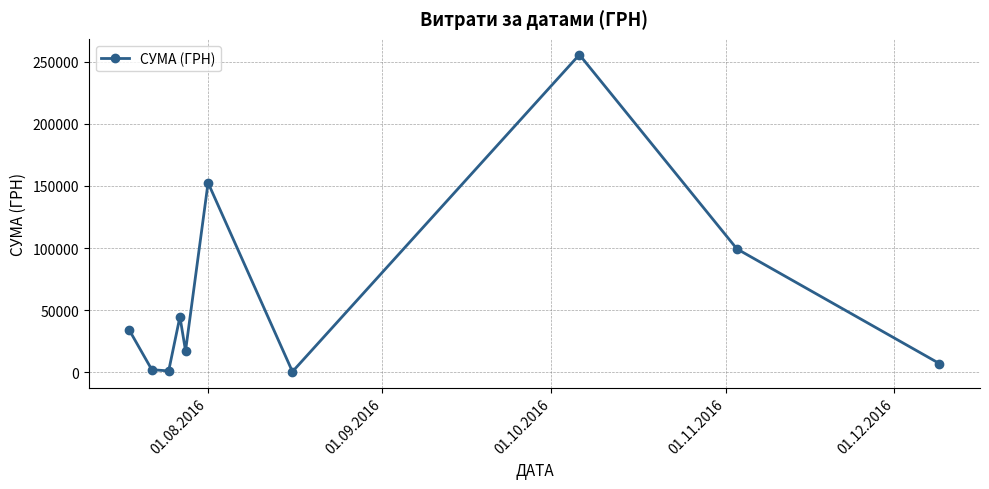

What is the value of the 8th point from the left?

255550.2